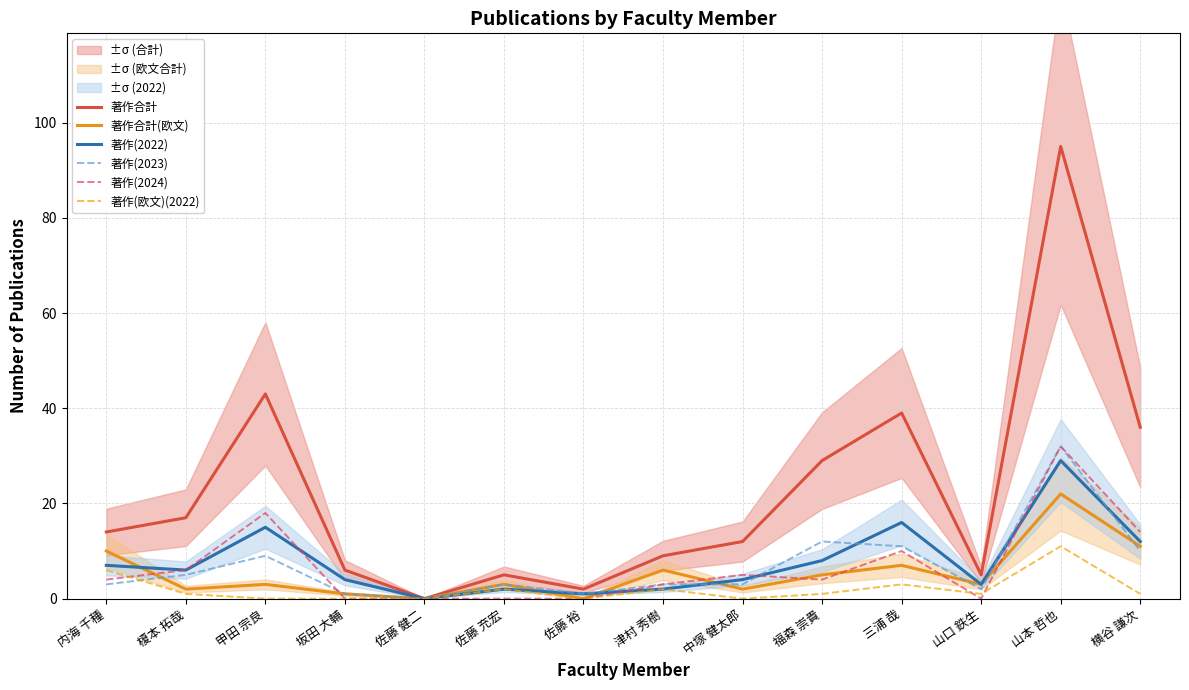

How many interior local valleys does the 著作(2022) series have?

4